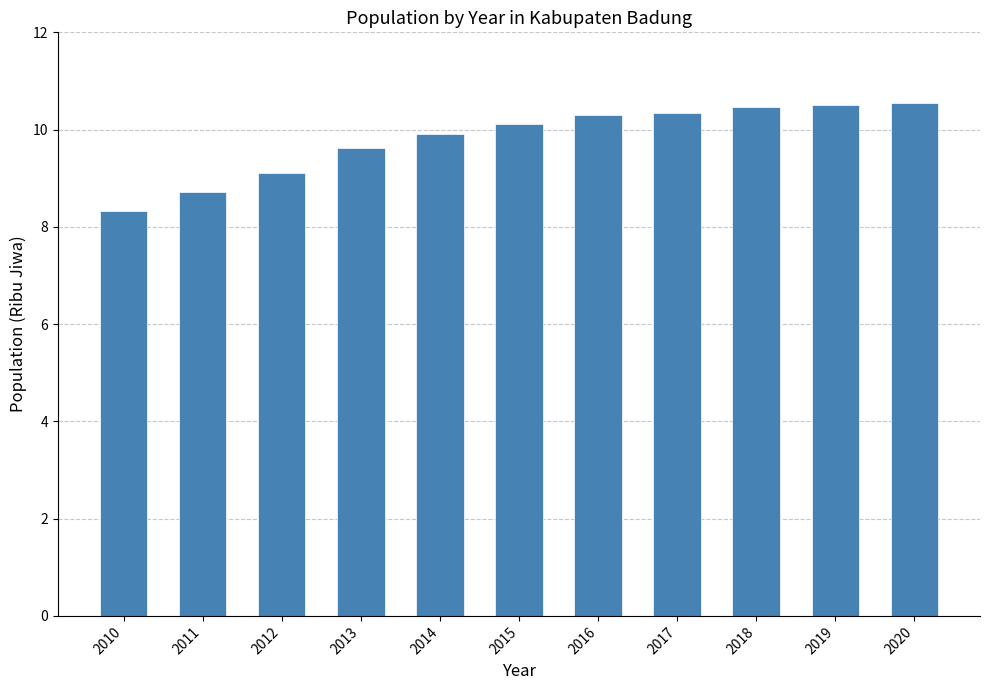

How many bars are there in total?

11